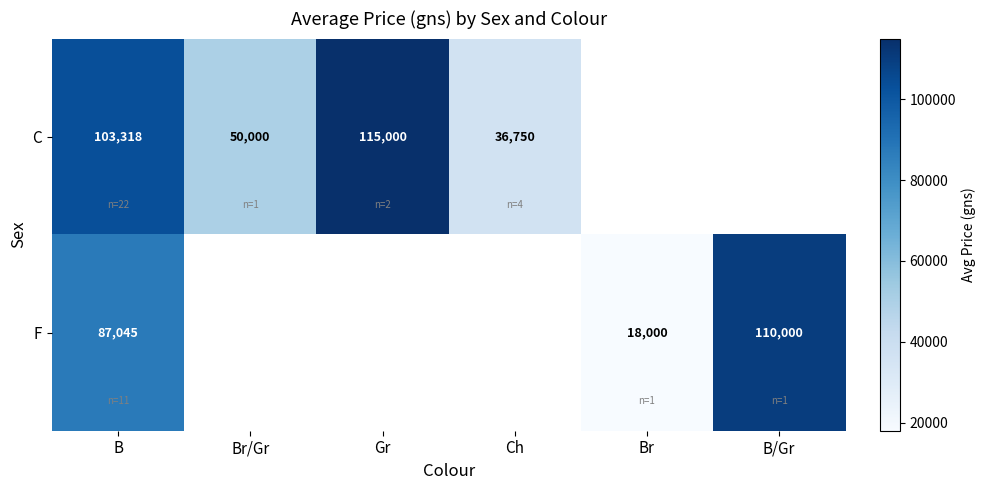

What is the total value across all series at B?

190363